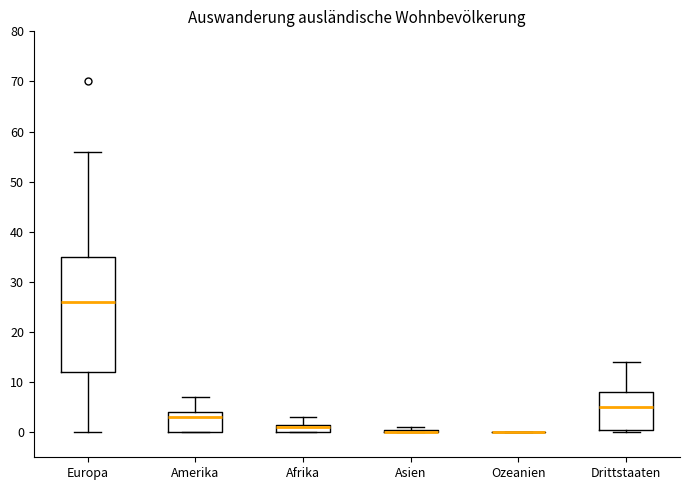

Reading left to right, read every box against the y-axis: the position of its median line, the range the box covers, and the ends of its whiskers. The values are not printed on the chart, so give them approximately, as read against the axis.

Europa: median 26, box 12 to 35, whiskers 0 to 56
Amerika: median 3, box 0 to 4, whiskers 0 to 7
Afrika: median 1, box 0 to 2, whiskers 0 to 3
Asien: box collapsed to a line at 0, whiskers 0 to 1
Ozeanien: box collapsed to a line at 0, whiskers 0 to 0
Drittstaaten: median 5, box 1 to 8, whiskers 0 to 14